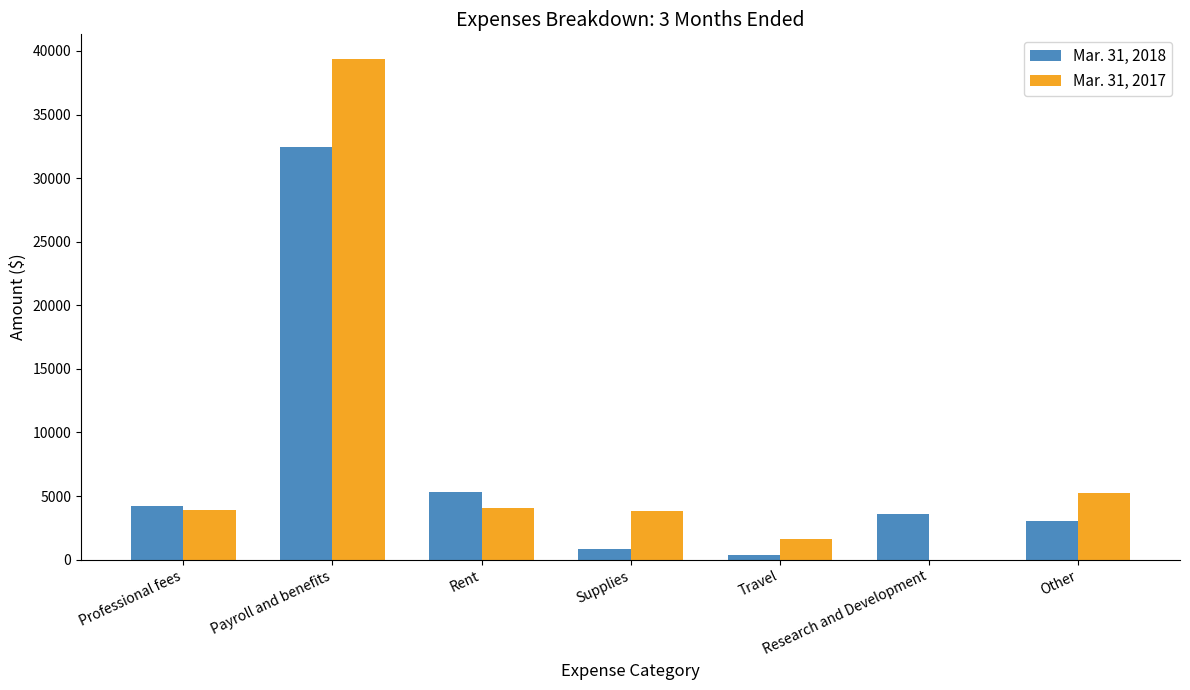

At which category is the sum across all series the highest?

Payroll and benefits